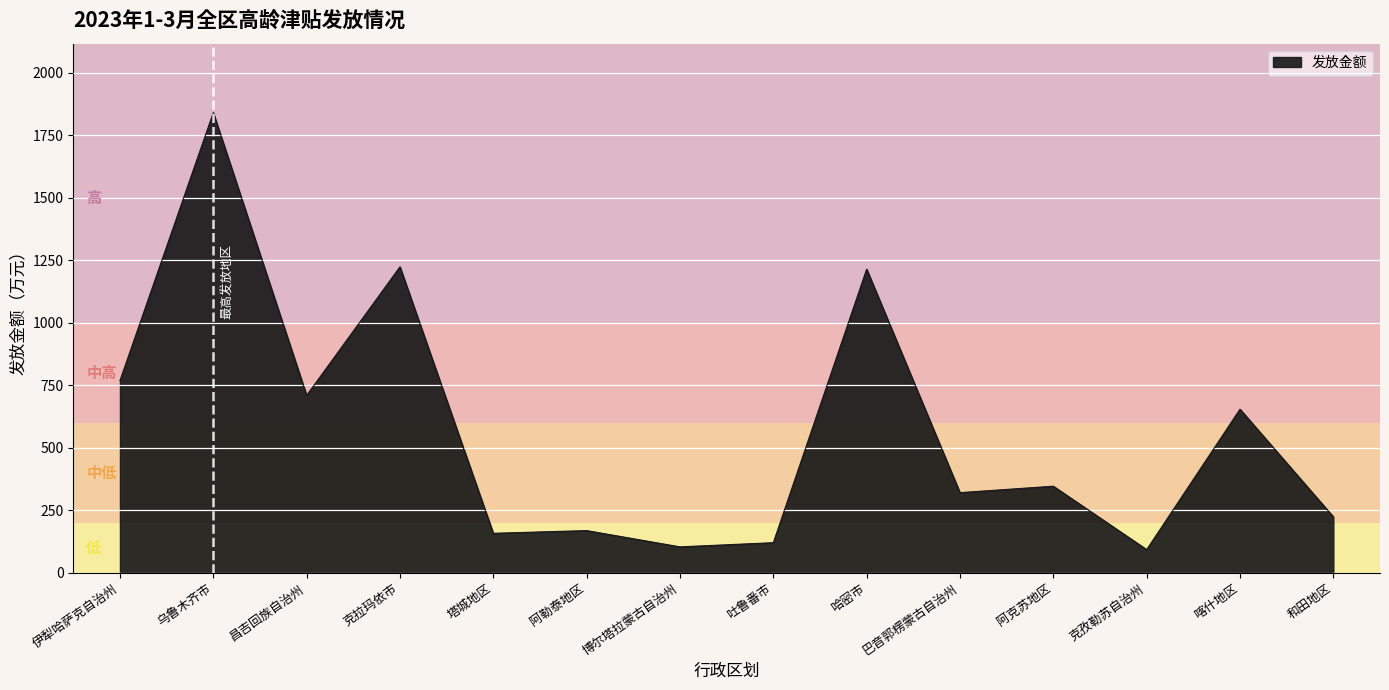

Which category has the highest value across all series?

乌鲁木齐市